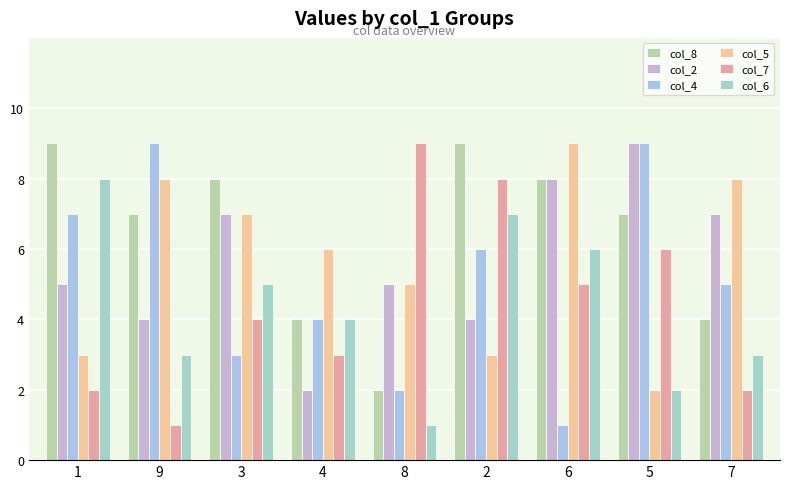

What is the sum of the col_2 values at 5 and 8?

14